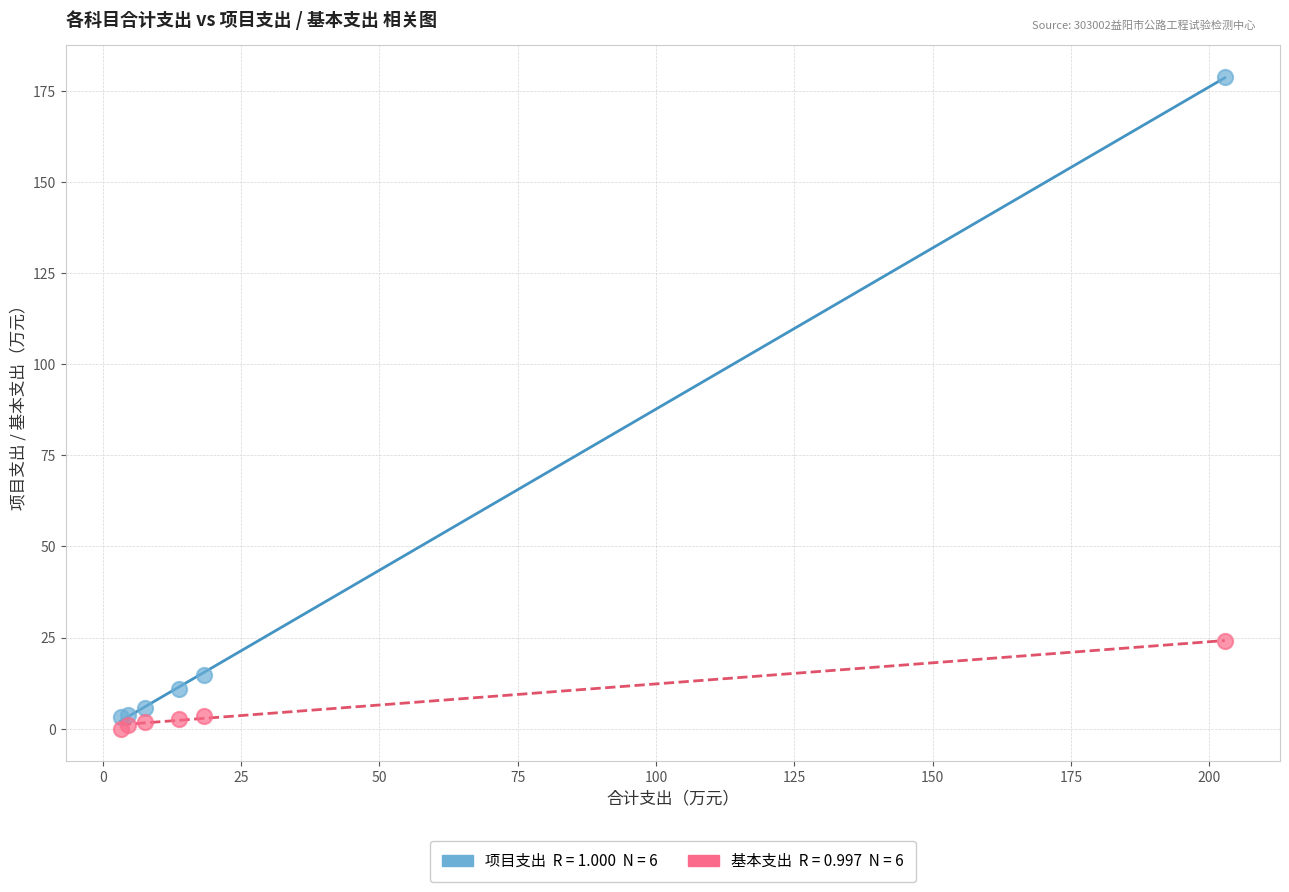

Across all series, what Y value is closest to 89?

24.1